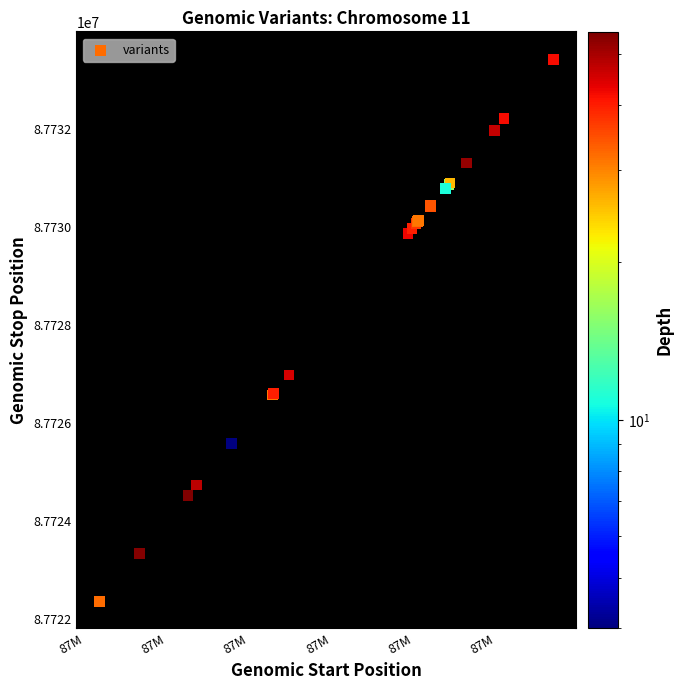

What Y value in the scatter plot is closest to 87727885?

87726972